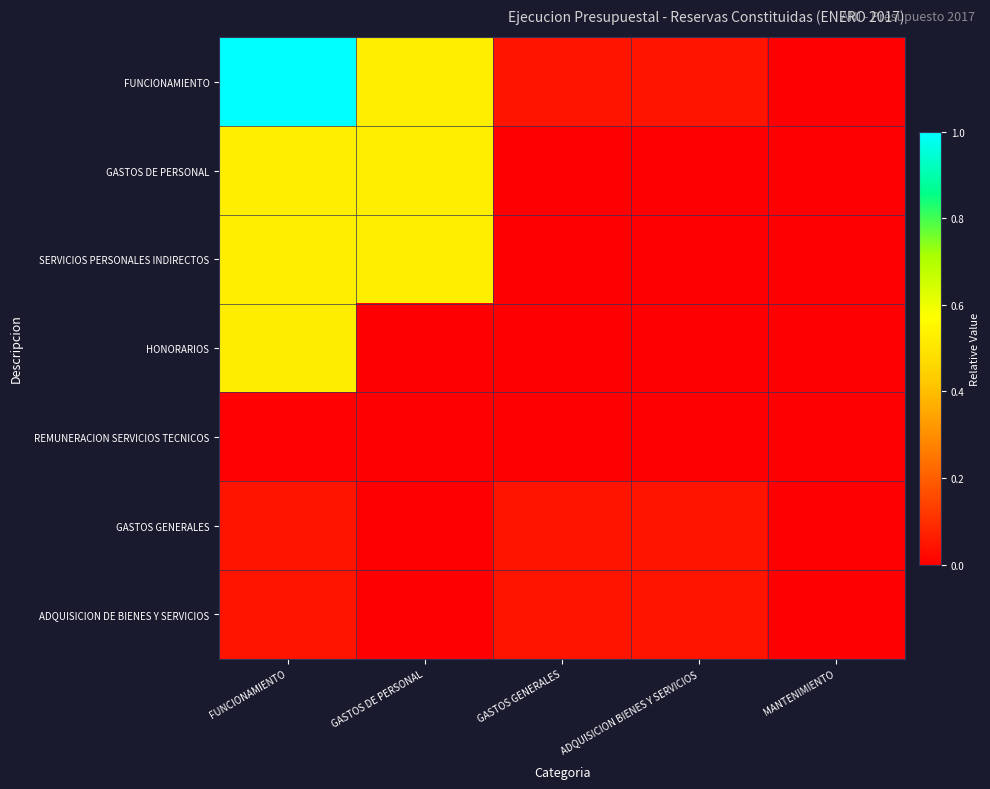

Reading left to right, what are all the values shown in this chart?

FUNCIONAMIENTO: FUNCIONAMIENTO=1.0	GASTOS DE PERSONAL=0.5	GASTOS GENERALES=0.0	ADQUISICION BIENES Y SERVICIOS=0.0	MANTENIMIENTO=0.0
GASTOS DE PERSONAL: FUNCIONAMIENTO=0.5	GASTOS DE PERSONAL=0.5	GASTOS GENERALES=0.0	ADQUISICION BIENES Y SERVICIOS=0.0	MANTENIMIENTO=0.0
SERVICIOS PERSONALES INDIRECTOS: FUNCIONAMIENTO=0.5	GASTOS DE PERSONAL=0.5	GASTOS GENERALES=0.0	ADQUISICION BIENES Y SERVICIOS=0.0	MANTENIMIENTO=0.0
HONORARIOS: FUNCIONAMIENTO=0.5	GASTOS DE PERSONAL=0.0	GASTOS GENERALES=0.0	ADQUISICION BIENES Y SERVICIOS=0.0	MANTENIMIENTO=0.0
REMUNERACION SERVICIOS TECNICOS: FUNCIONAMIENTO=0.0	GASTOS DE PERSONAL=0.0	GASTOS GENERALES=0.0	ADQUISICION BIENES Y SERVICIOS=0.0	MANTENIMIENTO=0.0
GASTOS GENERALES: FUNCIONAMIENTO=0.0	GASTOS DE PERSONAL=0.0	GASTOS GENERALES=0.0	ADQUISICION BIENES Y SERVICIOS=0.0	MANTENIMIENTO=0.0
ADQUISICION DE BIENES Y SERVICIOS: FUNCIONAMIENTO=0.0	GASTOS DE PERSONAL=0.0	GASTOS GENERALES=0.0	ADQUISICION BIENES Y SERVICIOS=0.0	MANTENIMIENTO=0.0